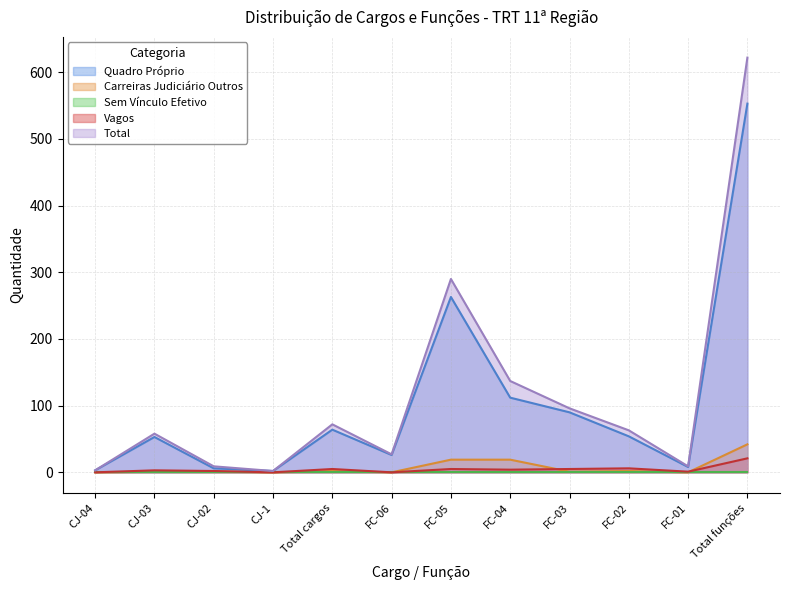

What is the spread (max minus min) of values at Total funções?

622